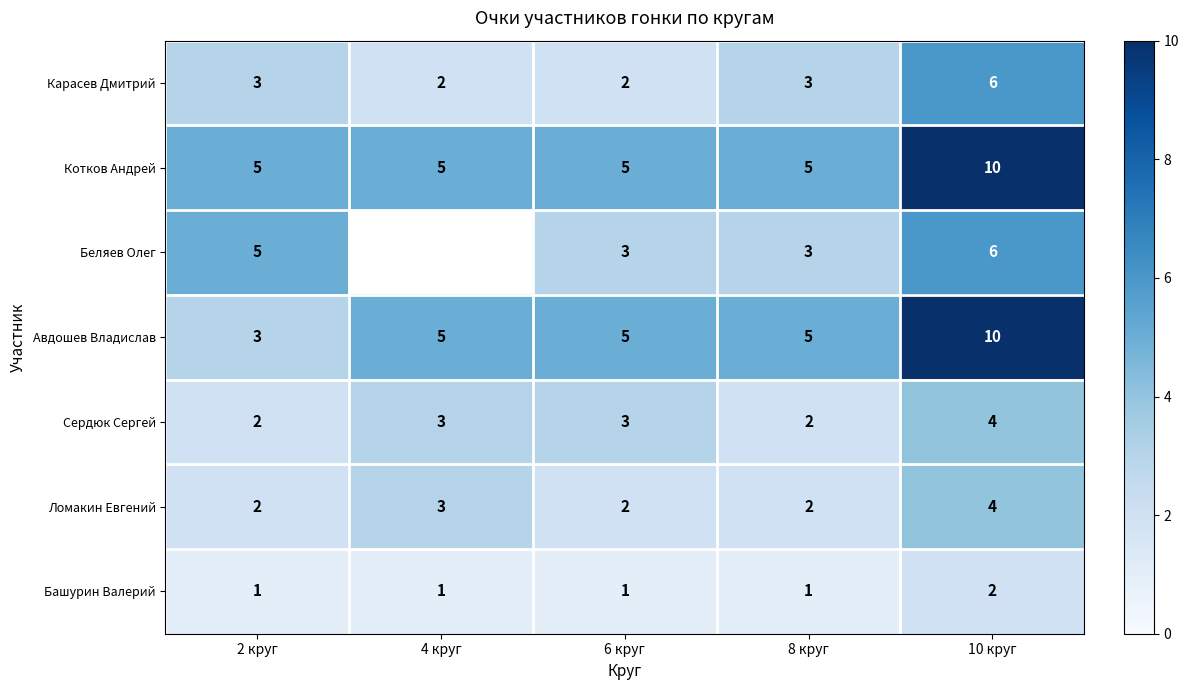

Count the Сердюк Сергей values in the range 2 to 3.

4